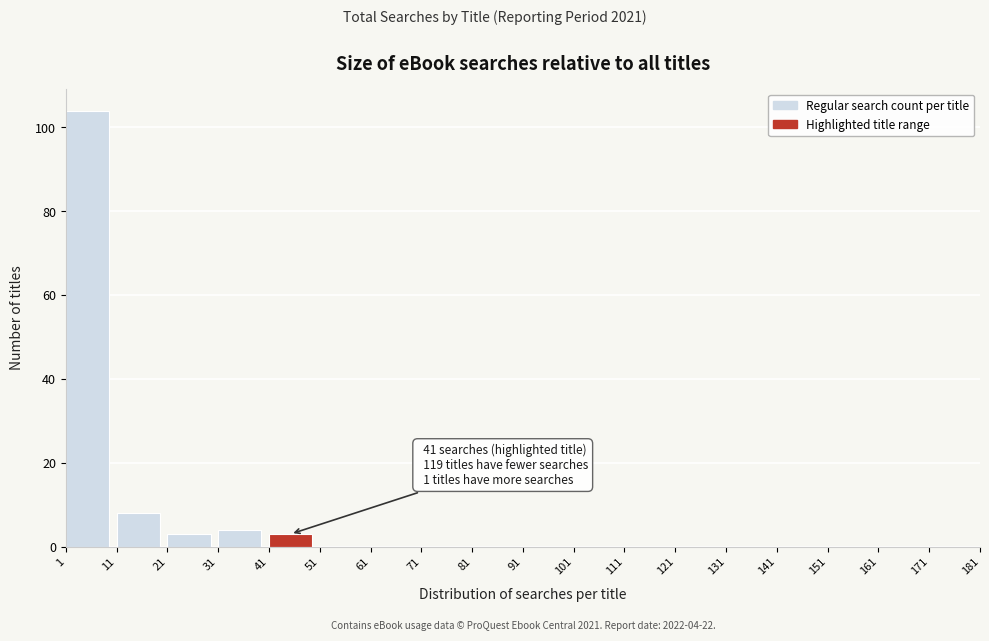

Which range on the x-axis has the tallest bar?

1 to 11